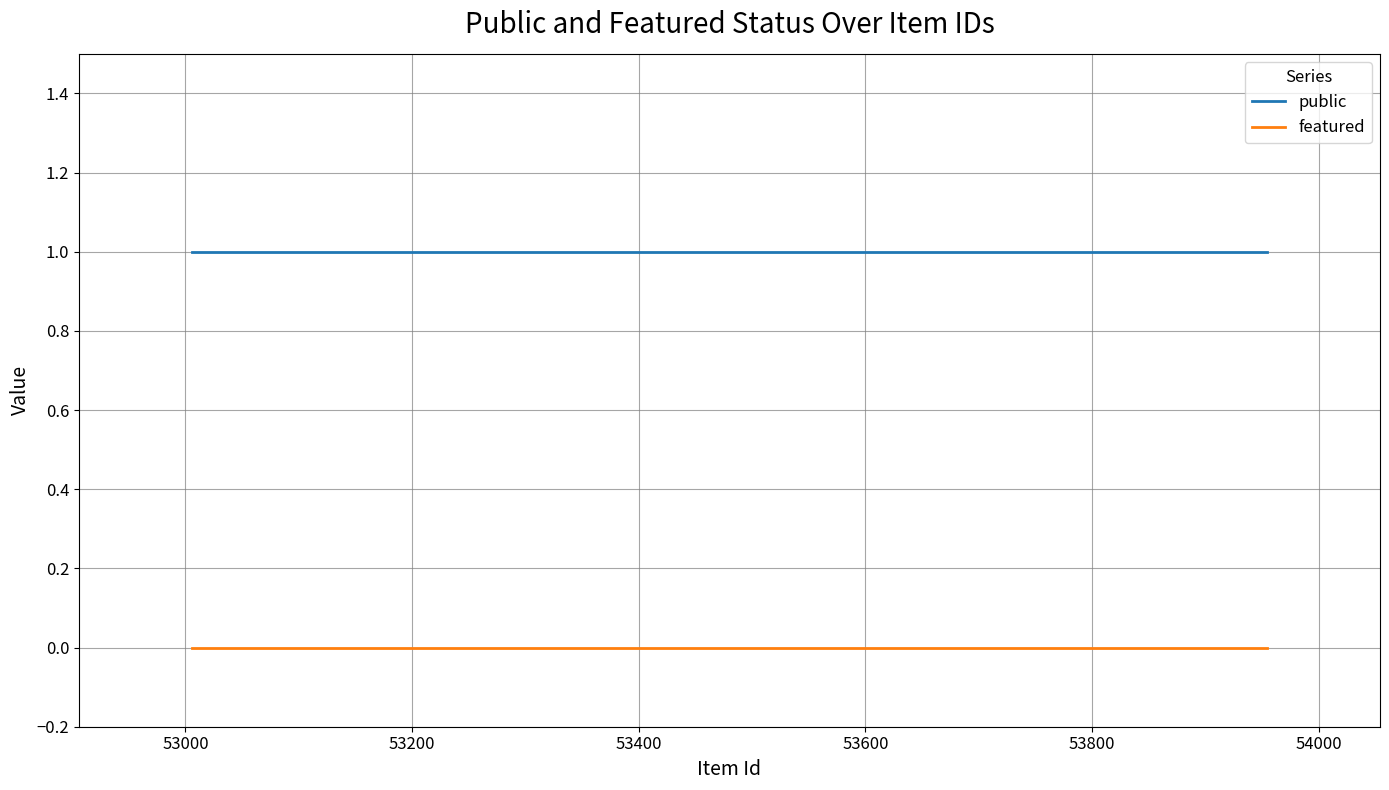

Rank the series by their maximum value, from lowest to highest.

featured, public